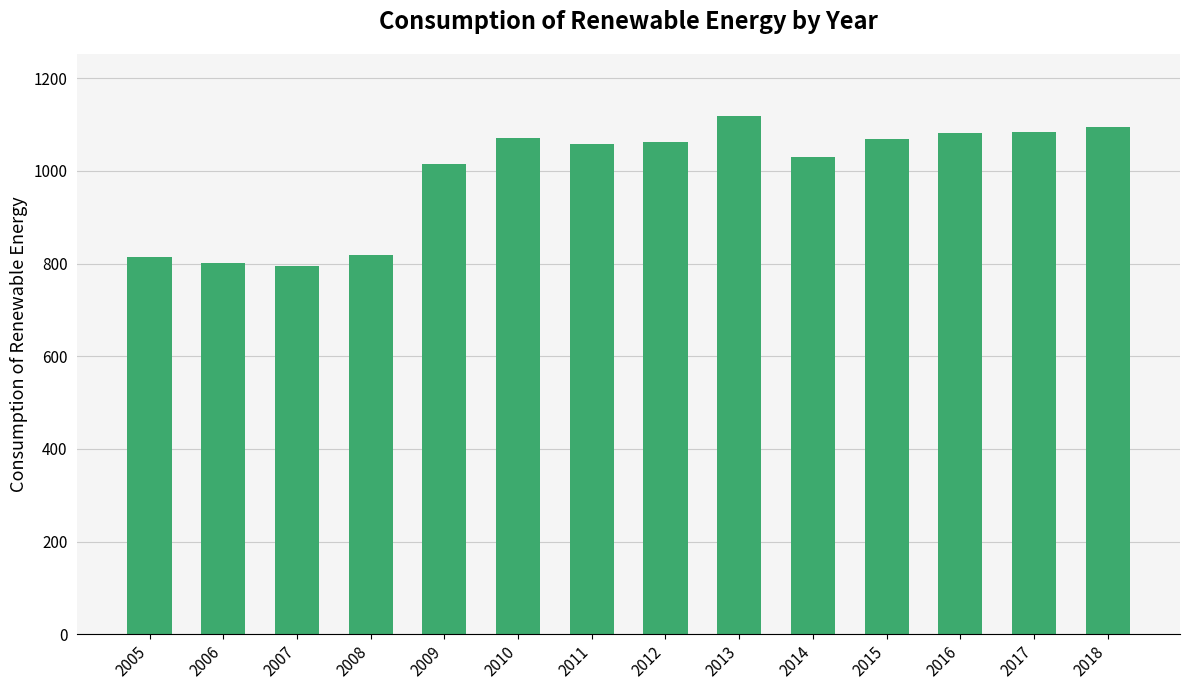

What is the minimum value shown in the chart?

794.5